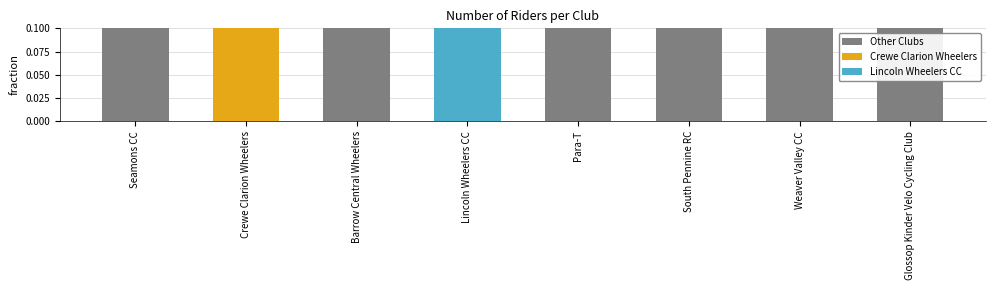

Where is the data nearest to the value 0?

Seamons CC